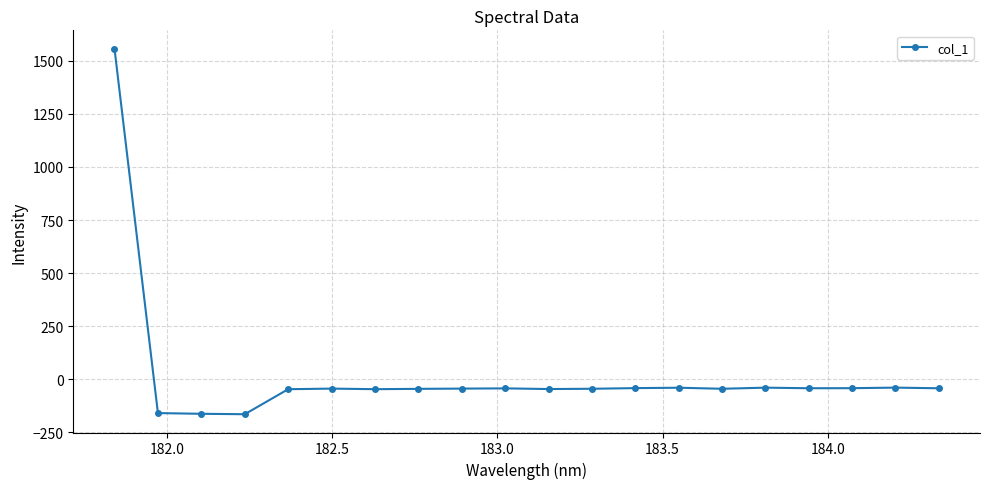

What is the value of the 17th point from the left?

-42.8